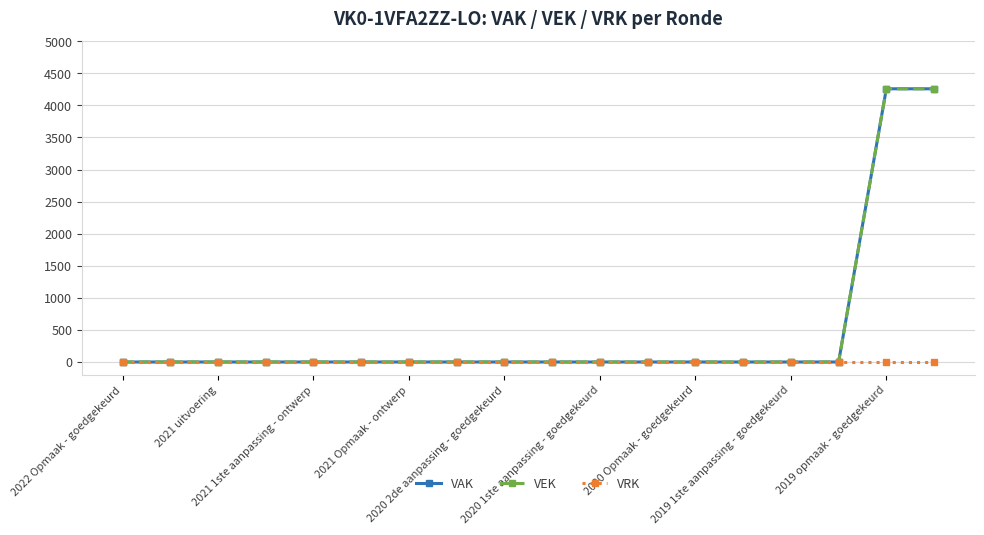

Does the chart have visible grid lines?

Yes